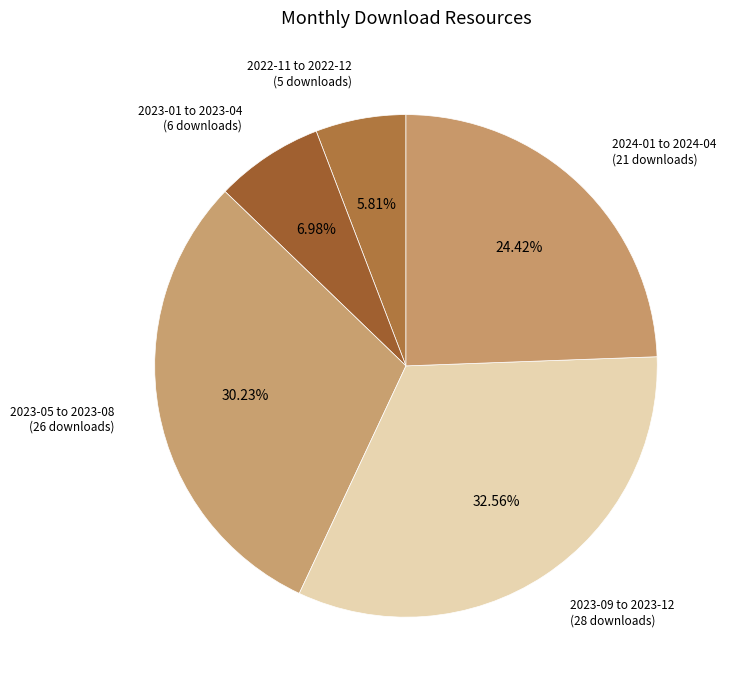

Between 2023-01 to 2023-04 (6 downloads) and 2023-09 to 2023-12 (28 downloads), which is larger?

2023-09 to 2023-12 (28 downloads)